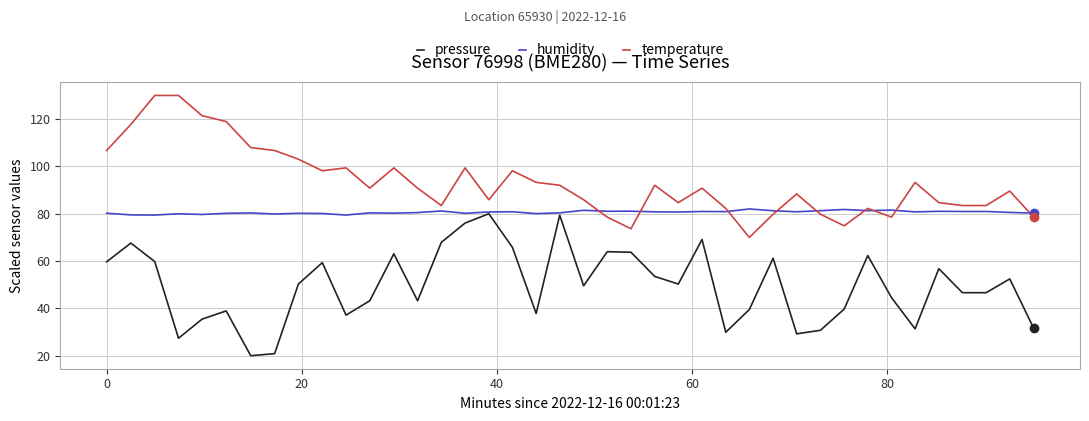

In pressure, how many points are higher than both neighbors (excluding endpoints)?

12